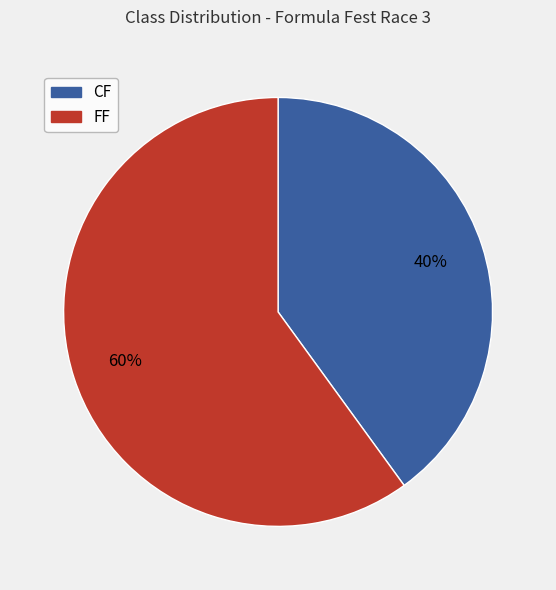

To the nearest percent, what portion does FF represent?

60%